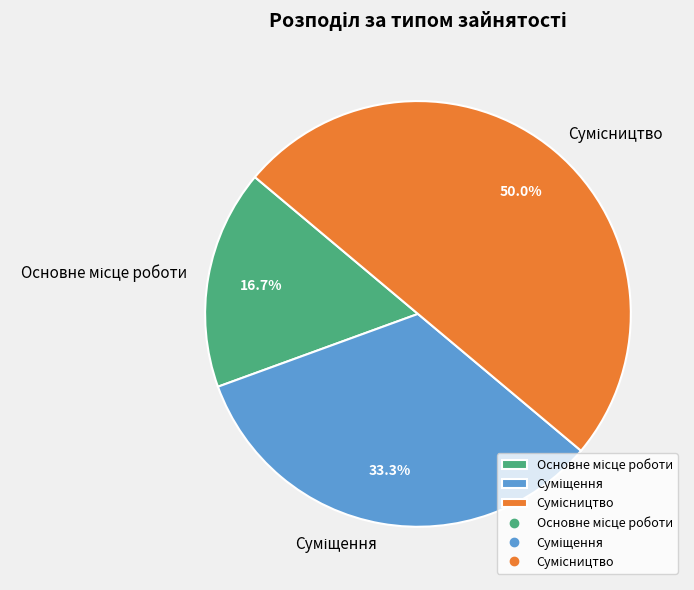

The Сумісництво slice represents 50% of the pie. True or false?

True